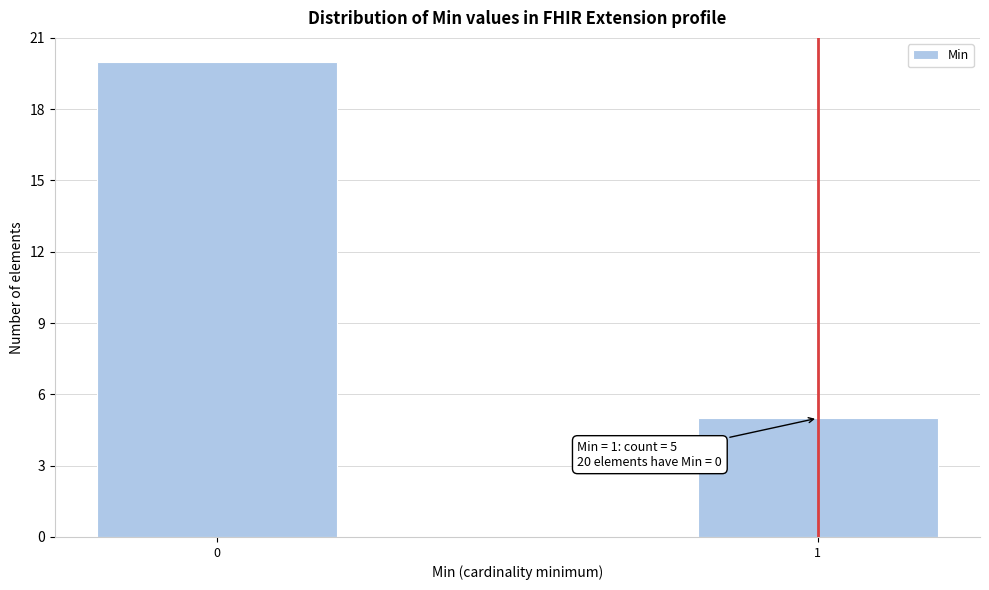

Reading right to left, list all the values displayed in this chart.

1=5	0=20